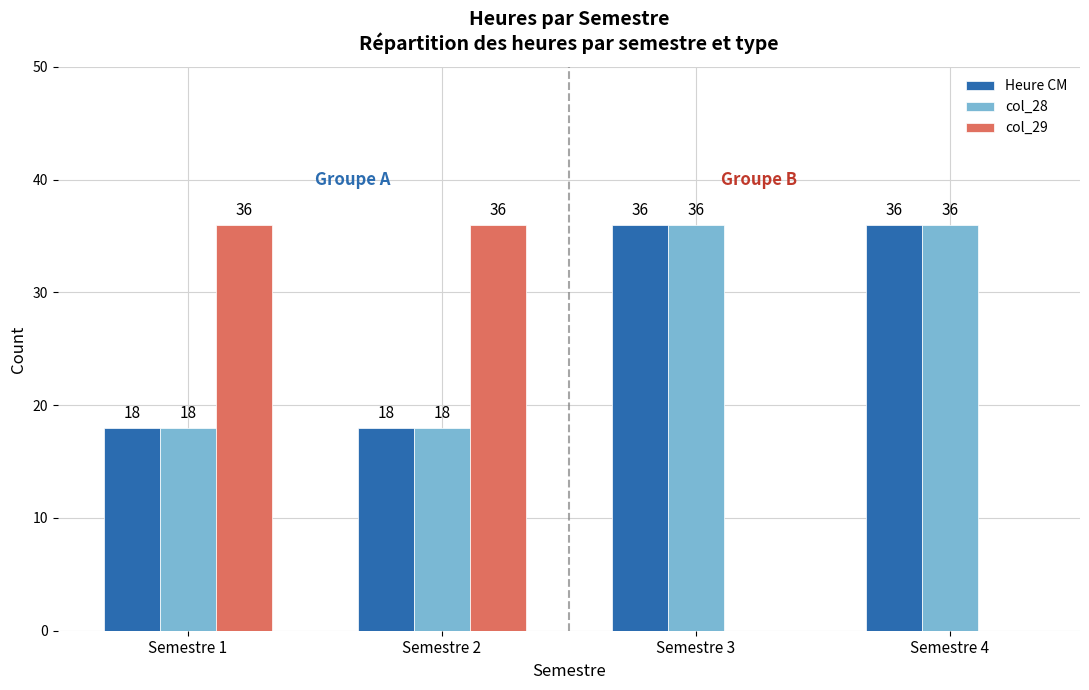

How many col_29 values are between 0 and 36?

4